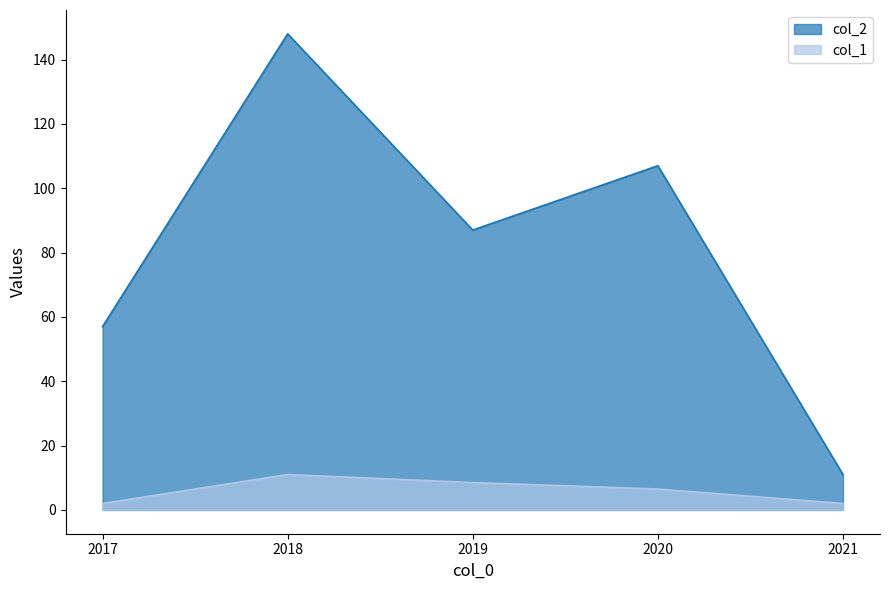

The value of col_1 at 2018 is 11.0. True or false?

True